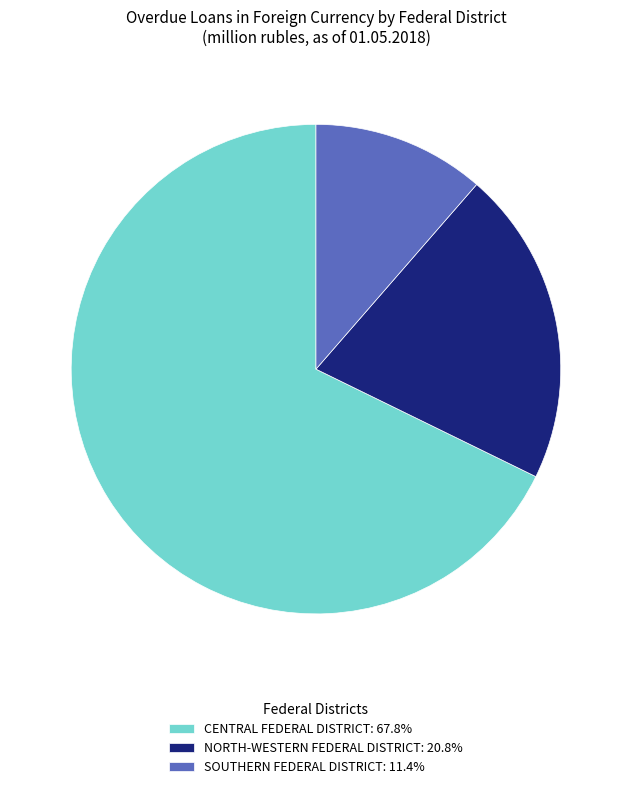

Which slice is the smallest?

SOUTHERN FEDERAL DISTRICT